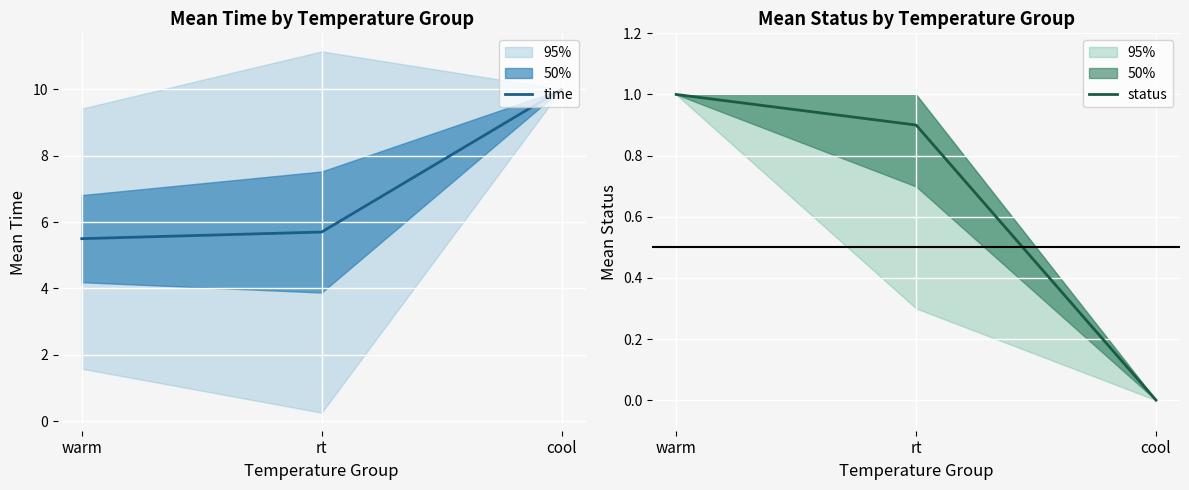

Where is time nearest to the value 7?

rt